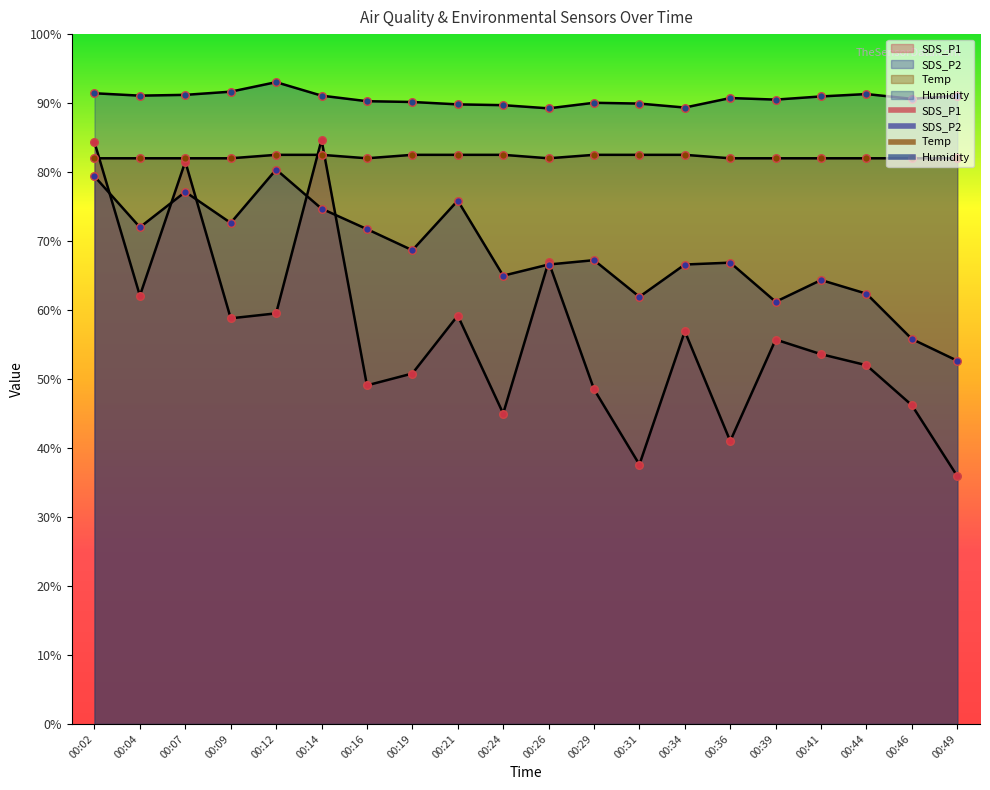

Which series contains the highest Y value?

Humidity